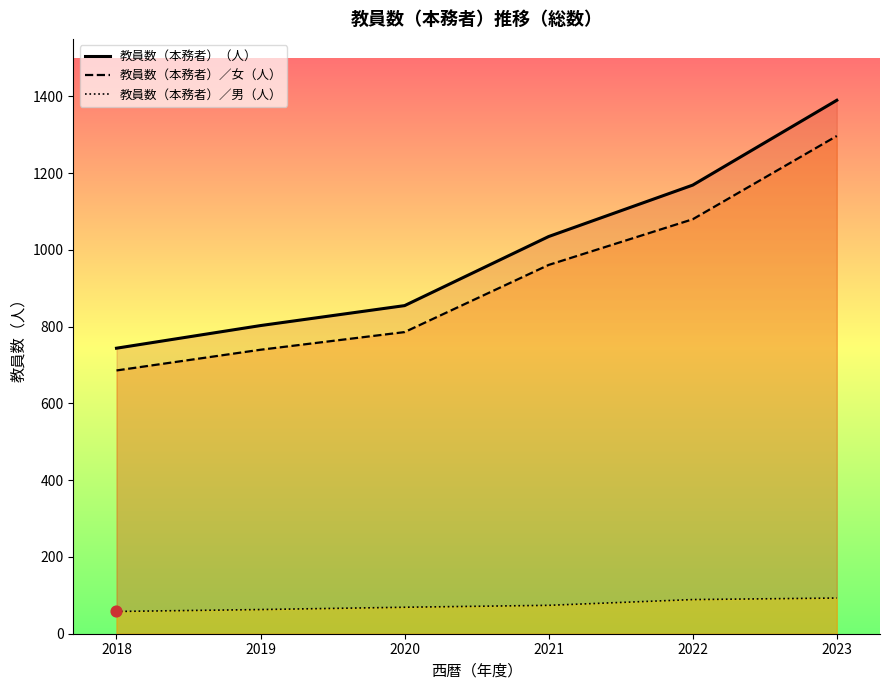

Which series has the largest Y range (max minus min)?

教員数（本務者）（人）